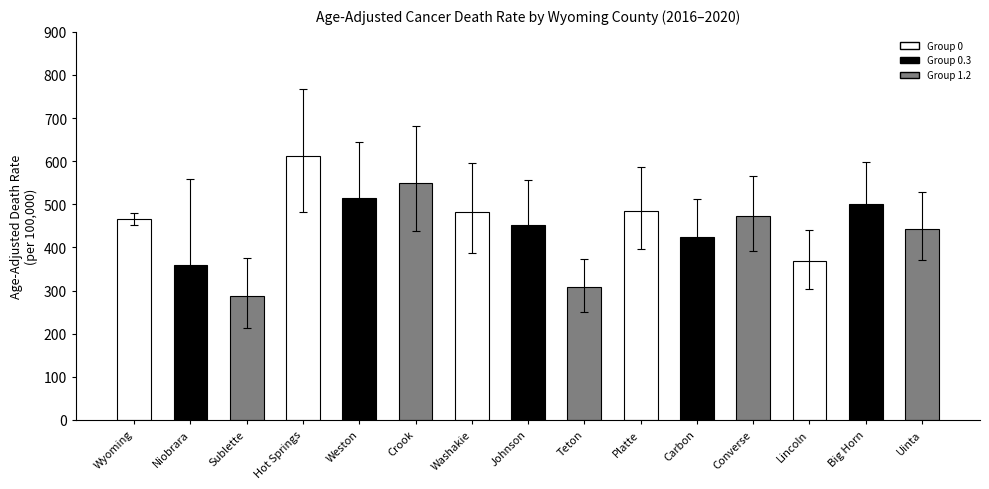

At which category does the chart reach its peak across all series?

Hot Springs